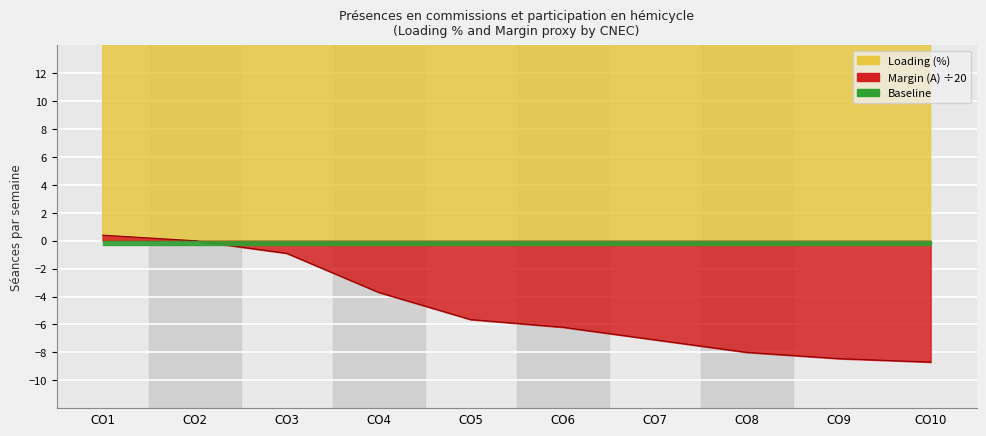

Between CO2 and CO7, which series saw the biggest shift?

Loading (%)